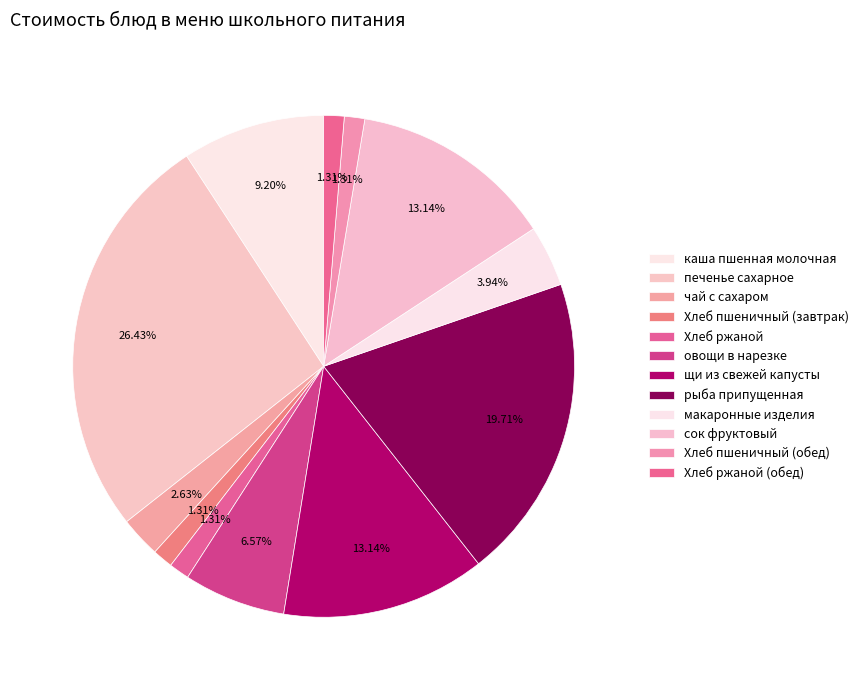

To the nearest percent, what portion does чай с сахаром represent?

3%